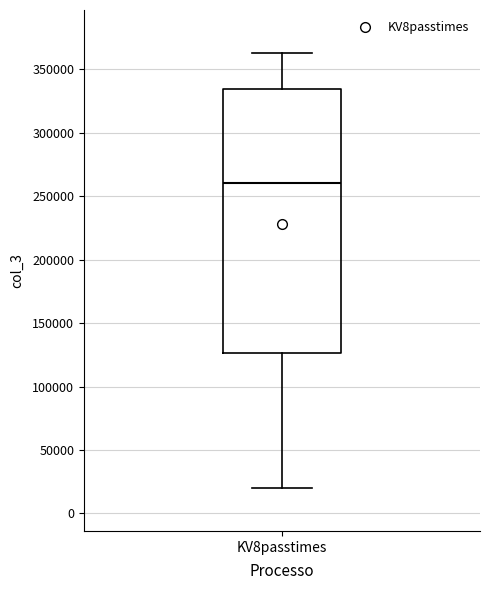

Where does the upper whisker of the box for KV8passtimes end on the y-axis? The values are not printed on the chart, so give them approximately, as read against the axis.

365000